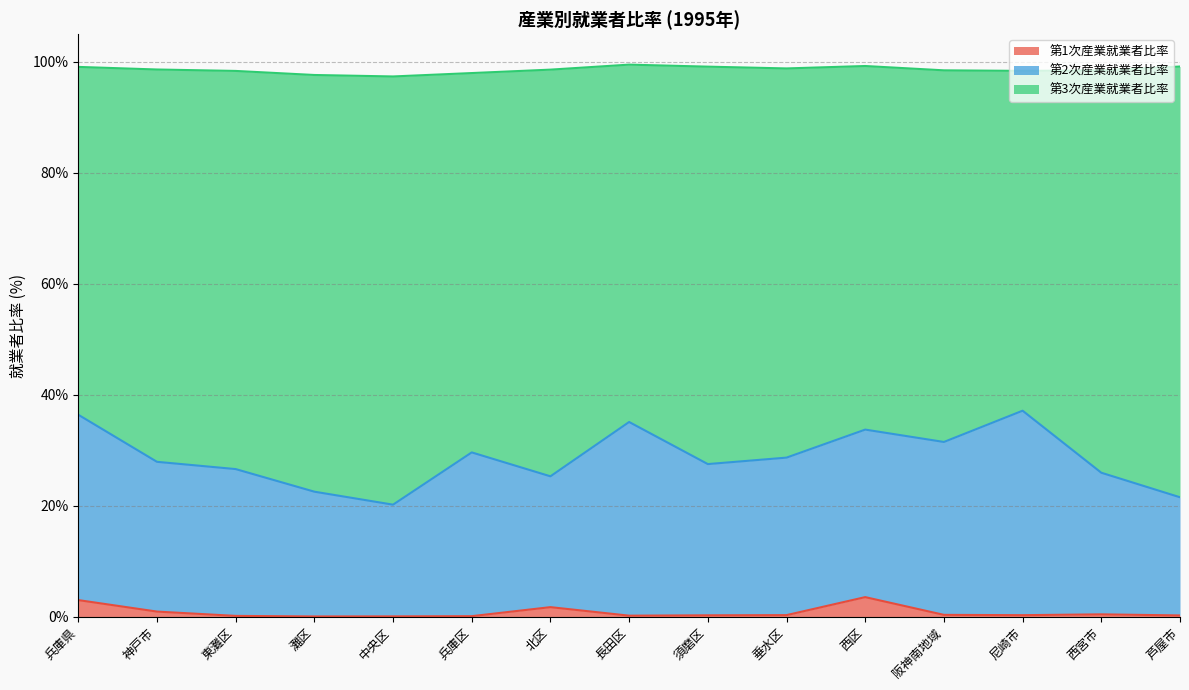

How many lines are shown in the chart?

3